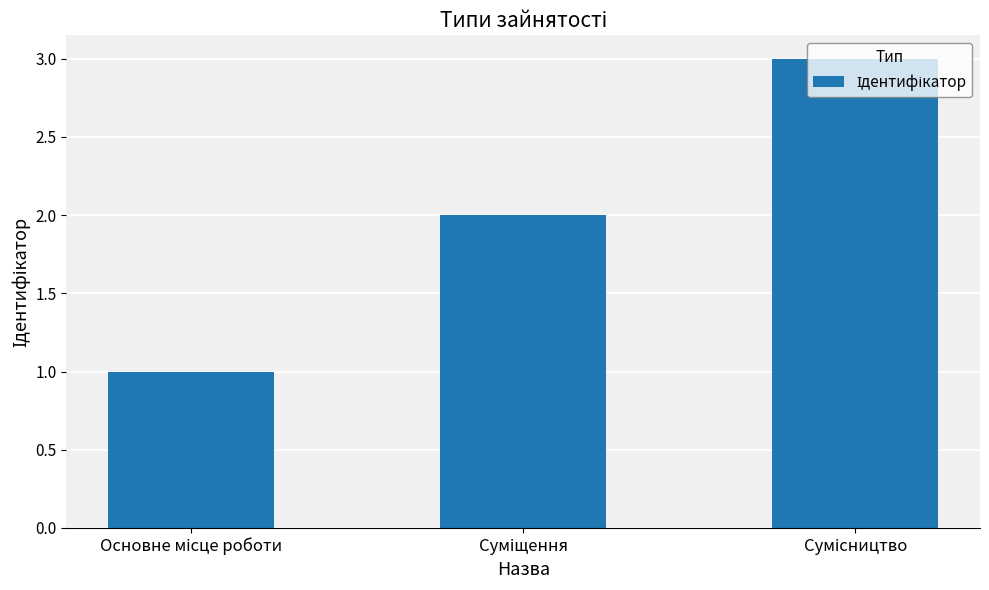

What is the sum of all values?

6